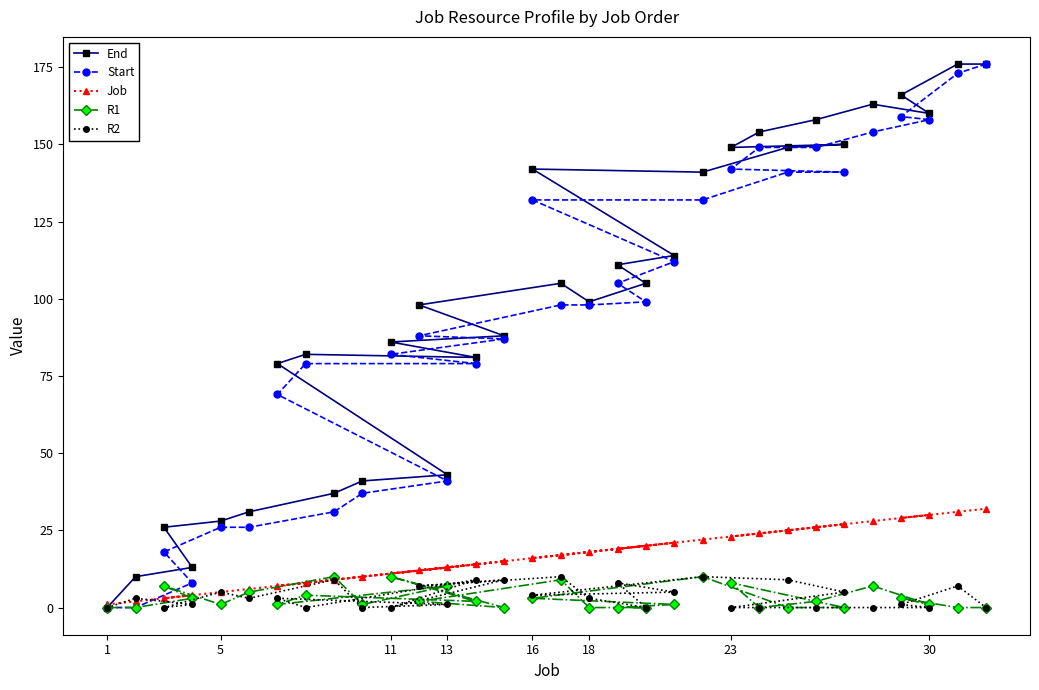

How many data points in Start are above 98?

15